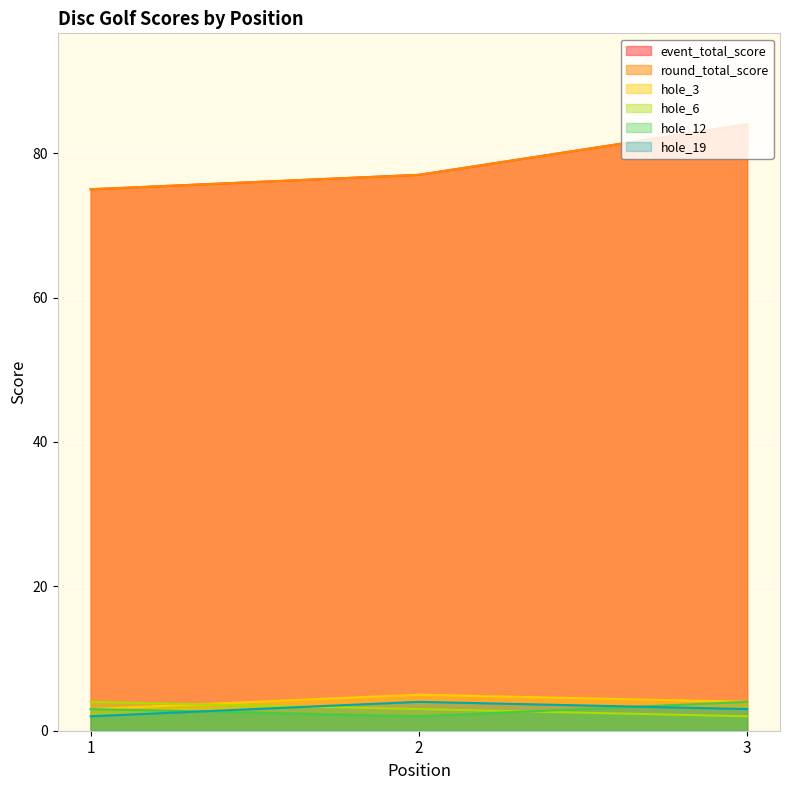

List the series in order of their peak value, highest first.

event_total_score, round_total_score, hole_3, hole_6, hole_12, hole_19